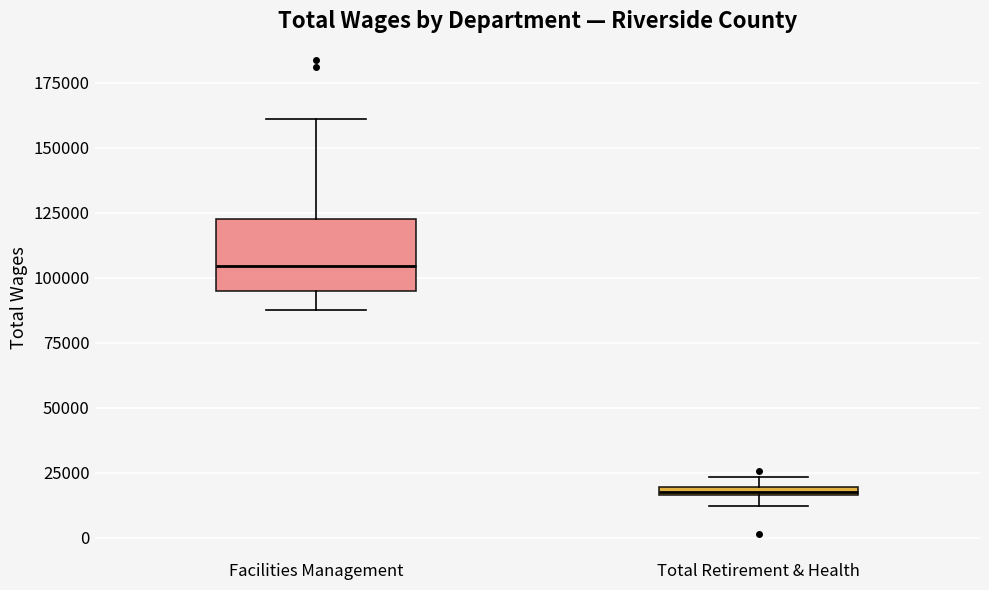

Where does the upper whisker of the box for Facilities Management end on the y-axis? The values are not printed on the chart, so give them approximately, as read against the axis.

160000